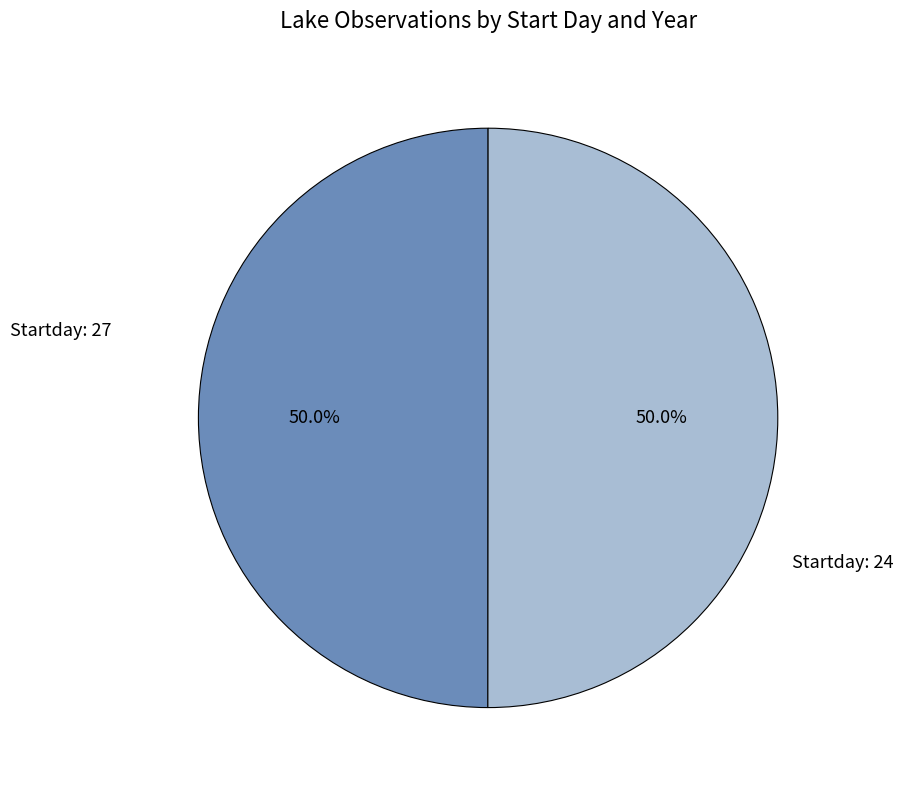

Which category has the smallest portion of the pie?

27